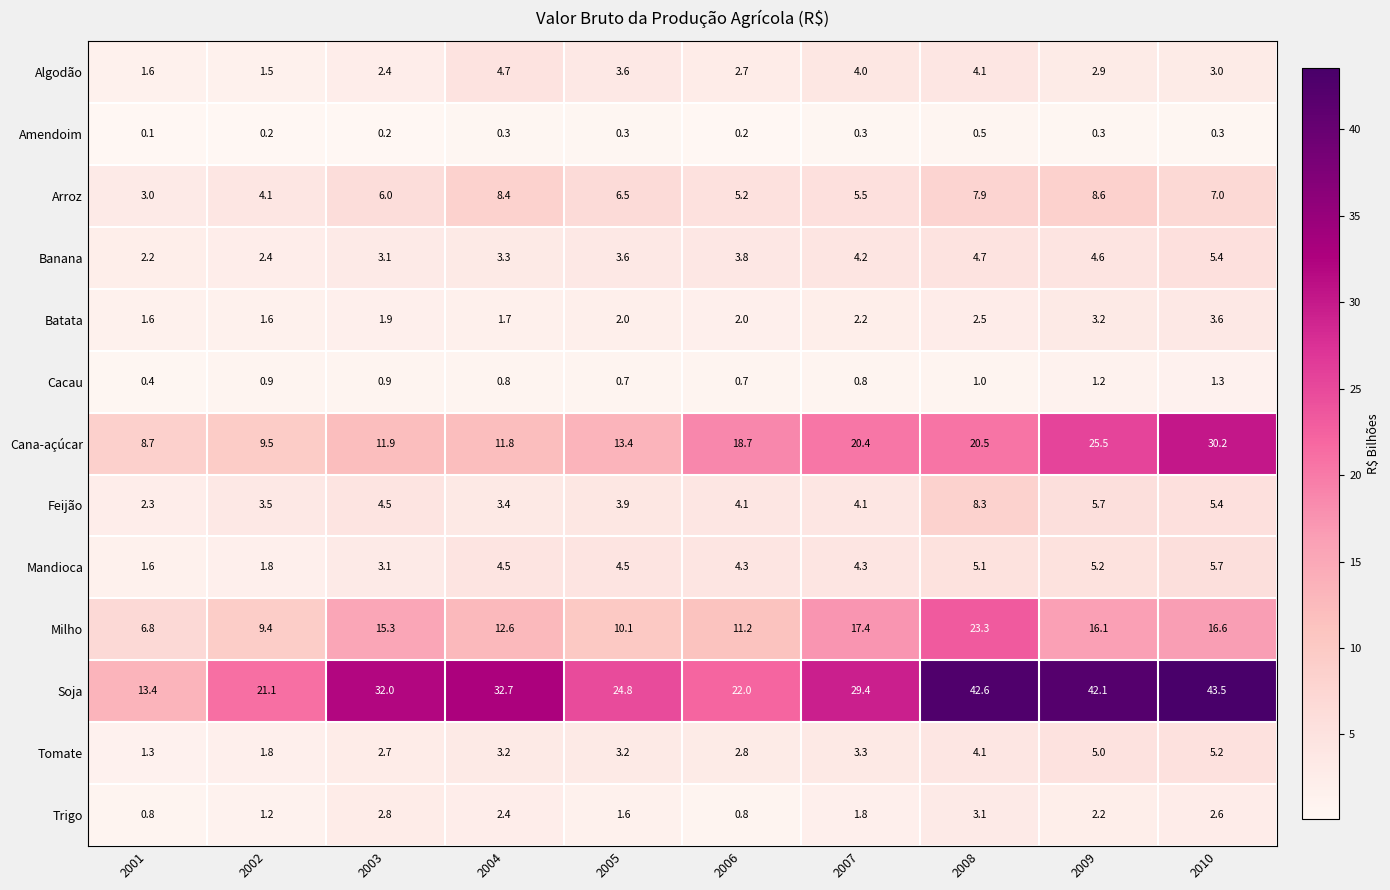

List the series in order of their peak value, lowest first.

Amendoim, Cacau, Trigo, Batata, Algodão, Tomate, Banana, Mandioca, Feijão, Arroz, Milho, Cana-açúcar, Soja